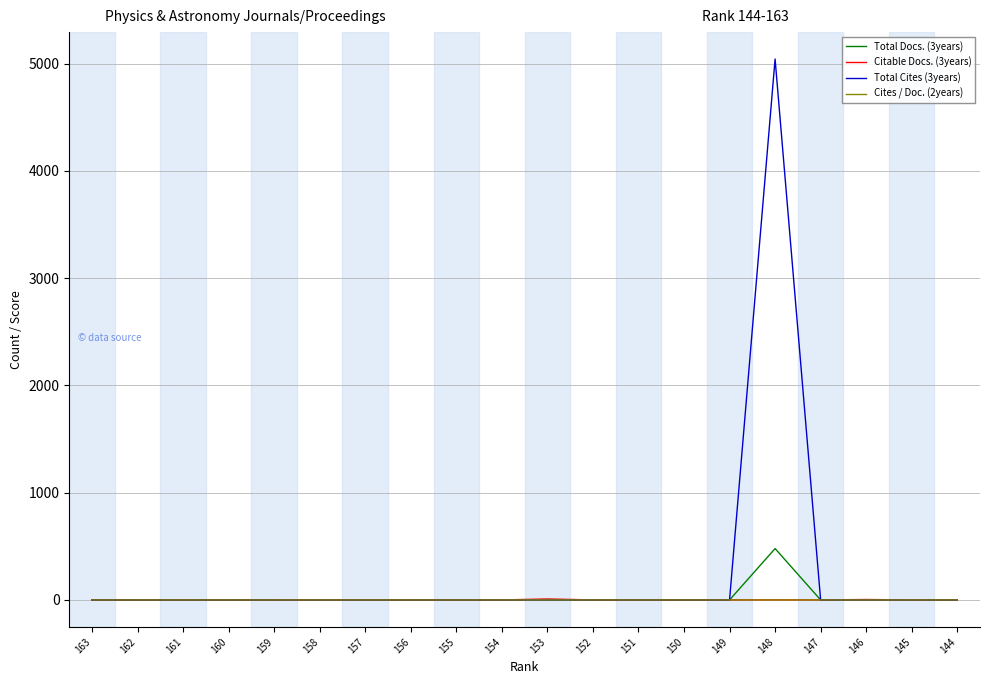

What is the sum of the Citable Docs. (3years) values at 153 and 161?

10.0